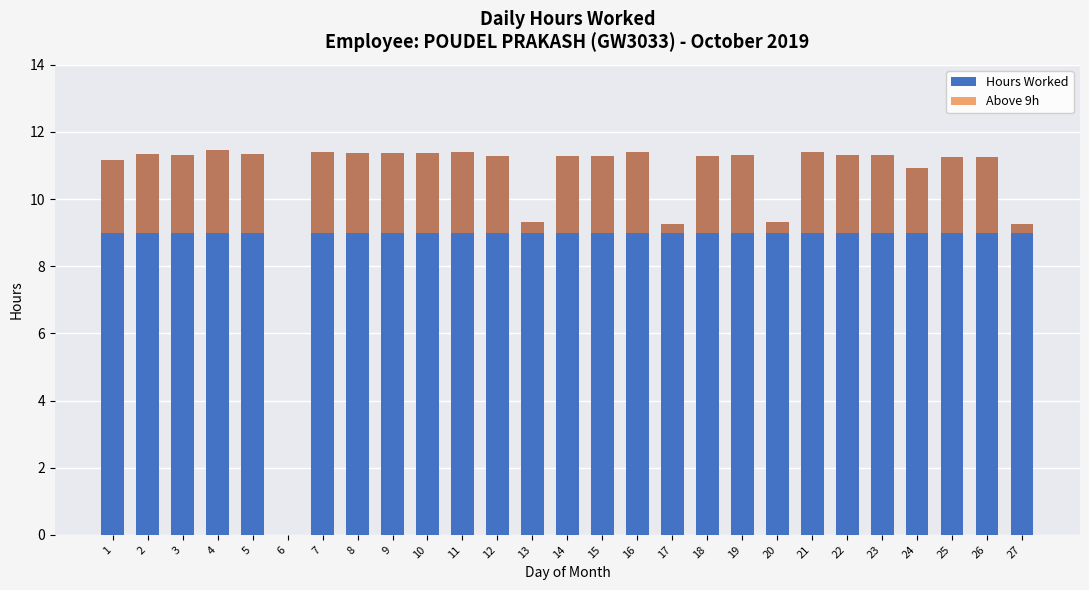

At which category is the sum across all series the highest?

4